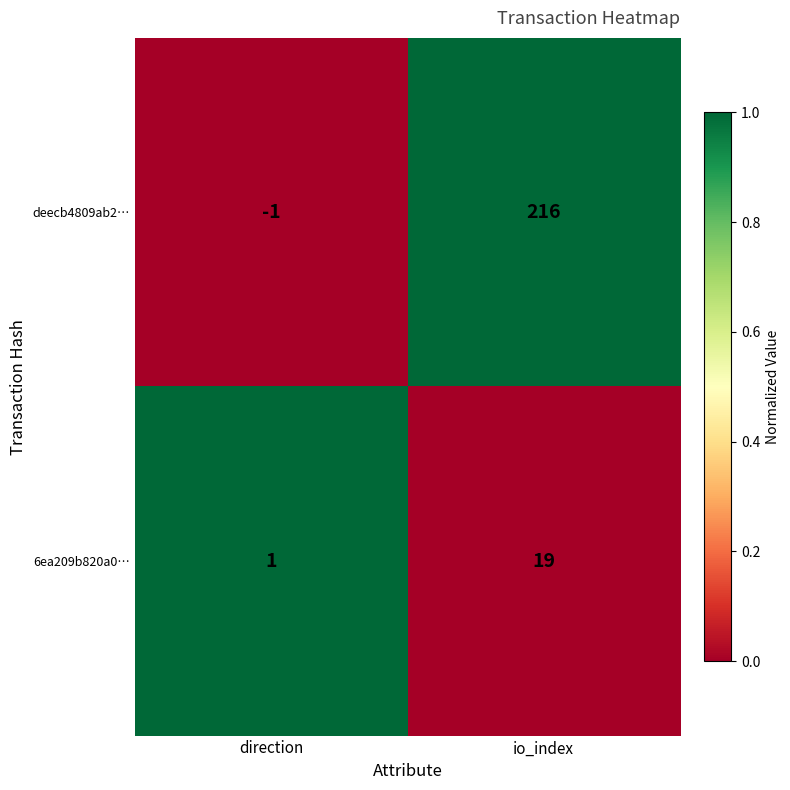

Reading left to right, extract all data points from this chart.

deecb4809ab2…: -1	216
6ea209b820a0…: 1	19